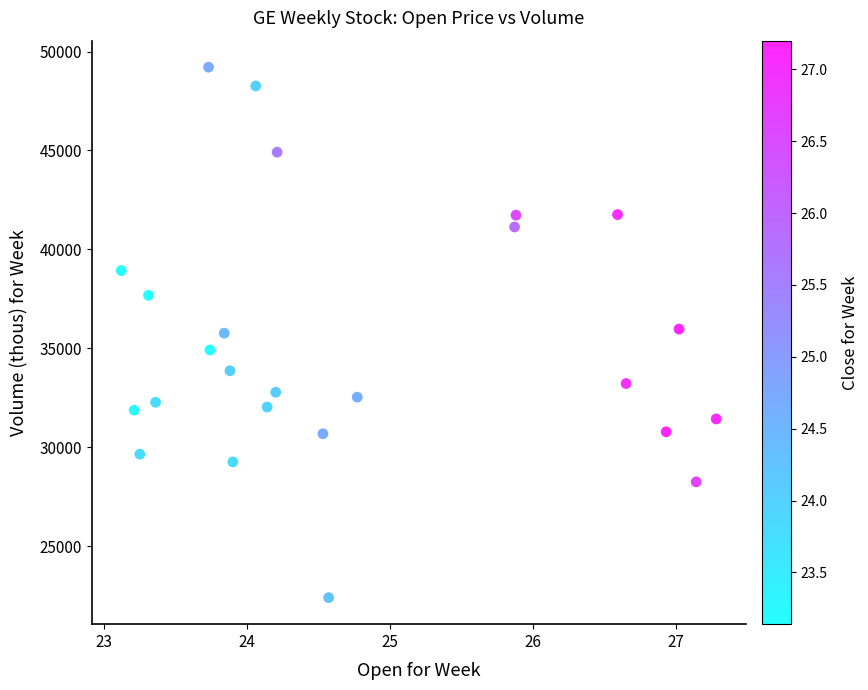

What is the range of Y values (max minus min)?

26812.2